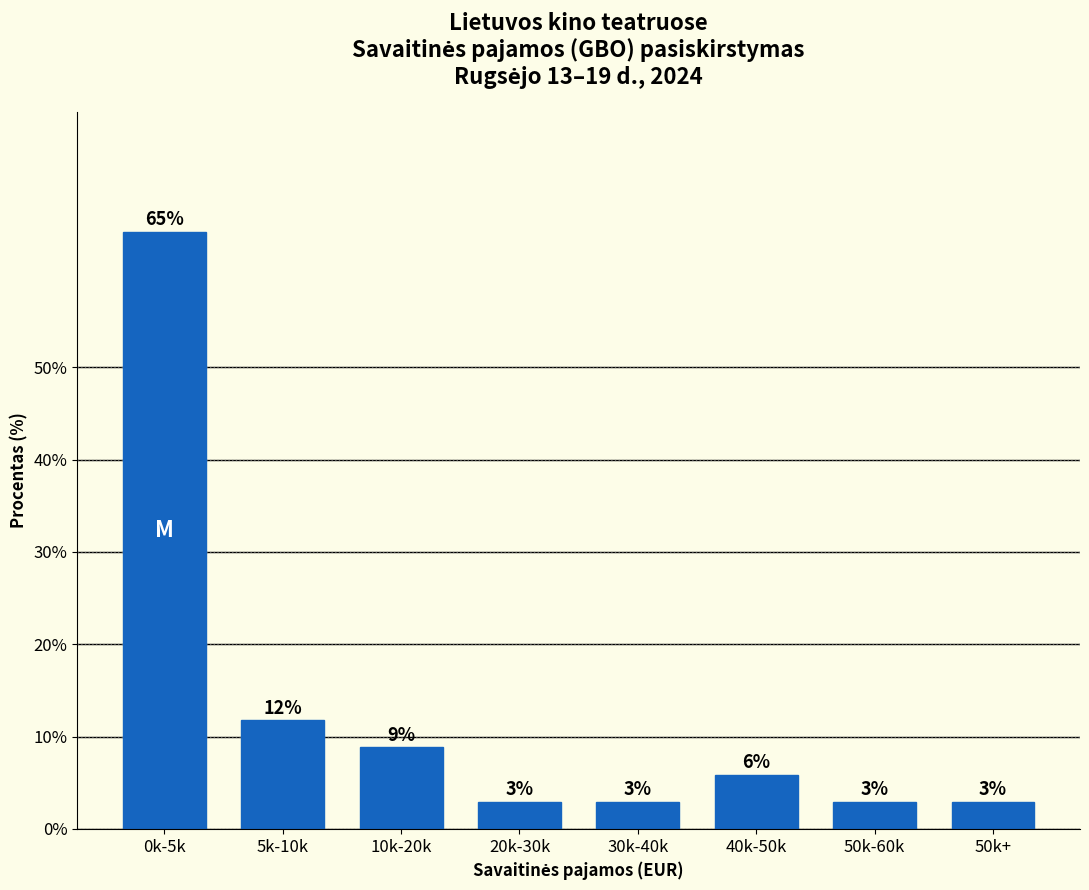

Does the chart contain any negative values?

No